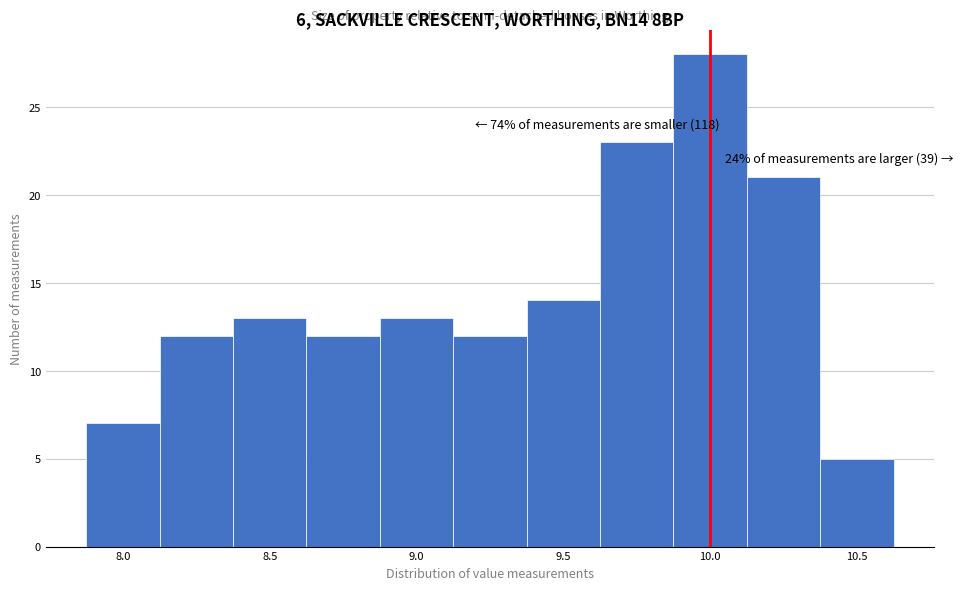

Which range on the x-axis has the tallest bar?

9.875 to 10.125